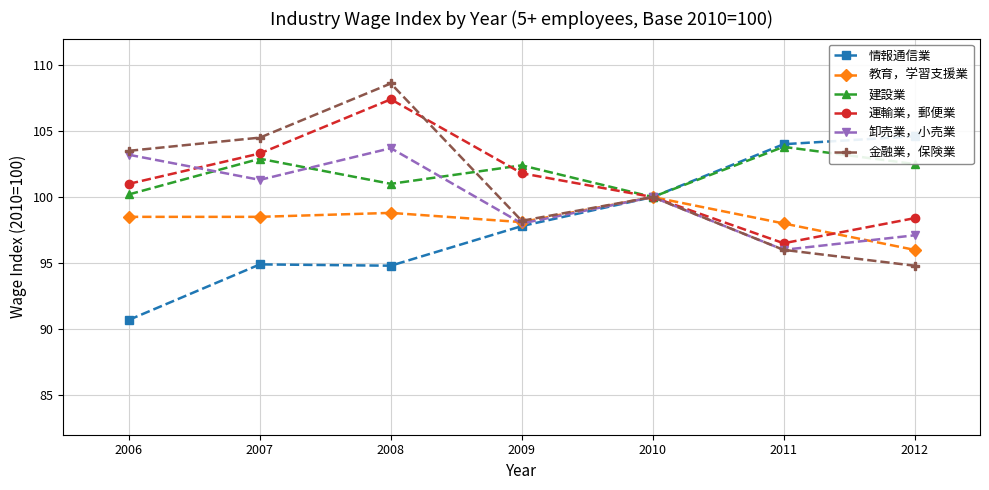

How many interior local valleys does the 運輸業，郵便業 series have?

1